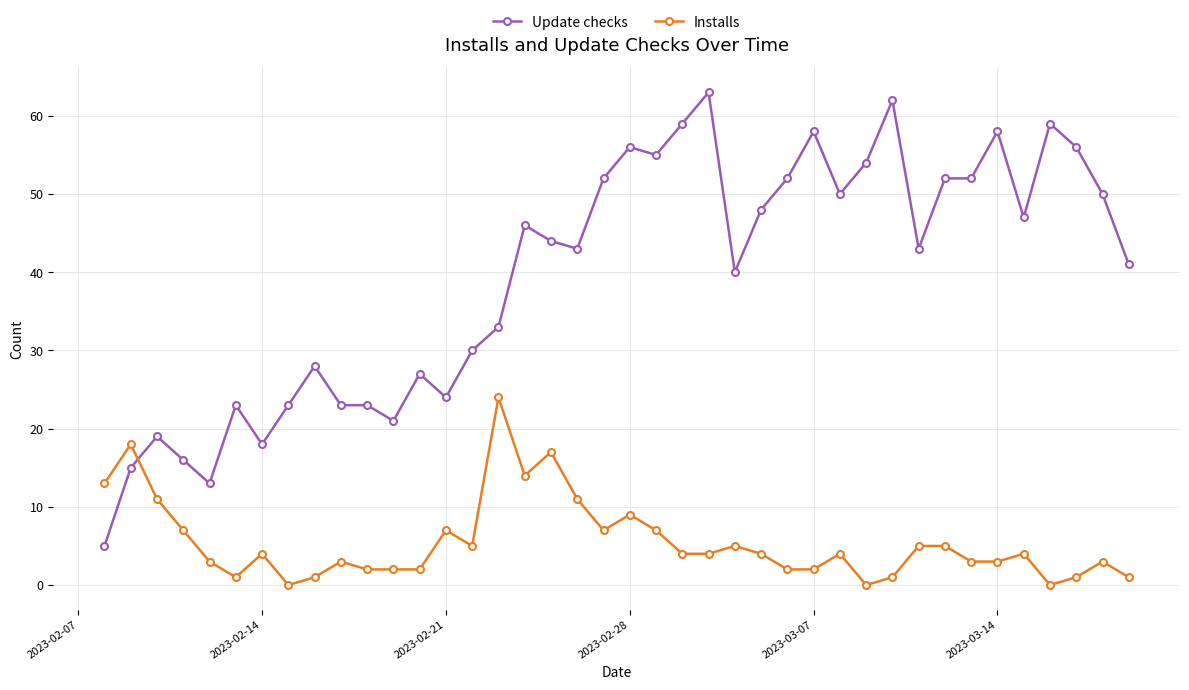

What is the lowest value of the Update checks series?

5